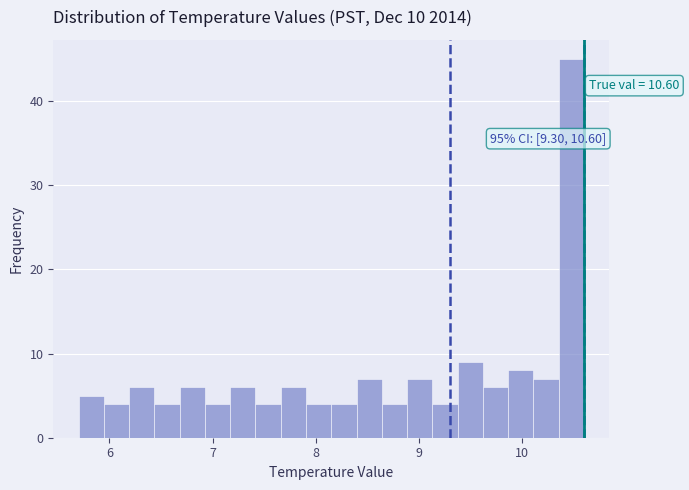

Read against the x-axis, roughly where is the centre of the tallest bar?

10.5